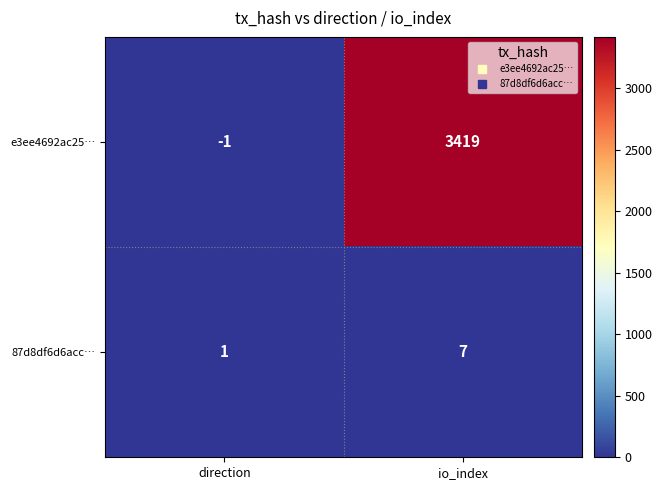

Where is 87d8df6d6acc… nearest to the value 4?

direction